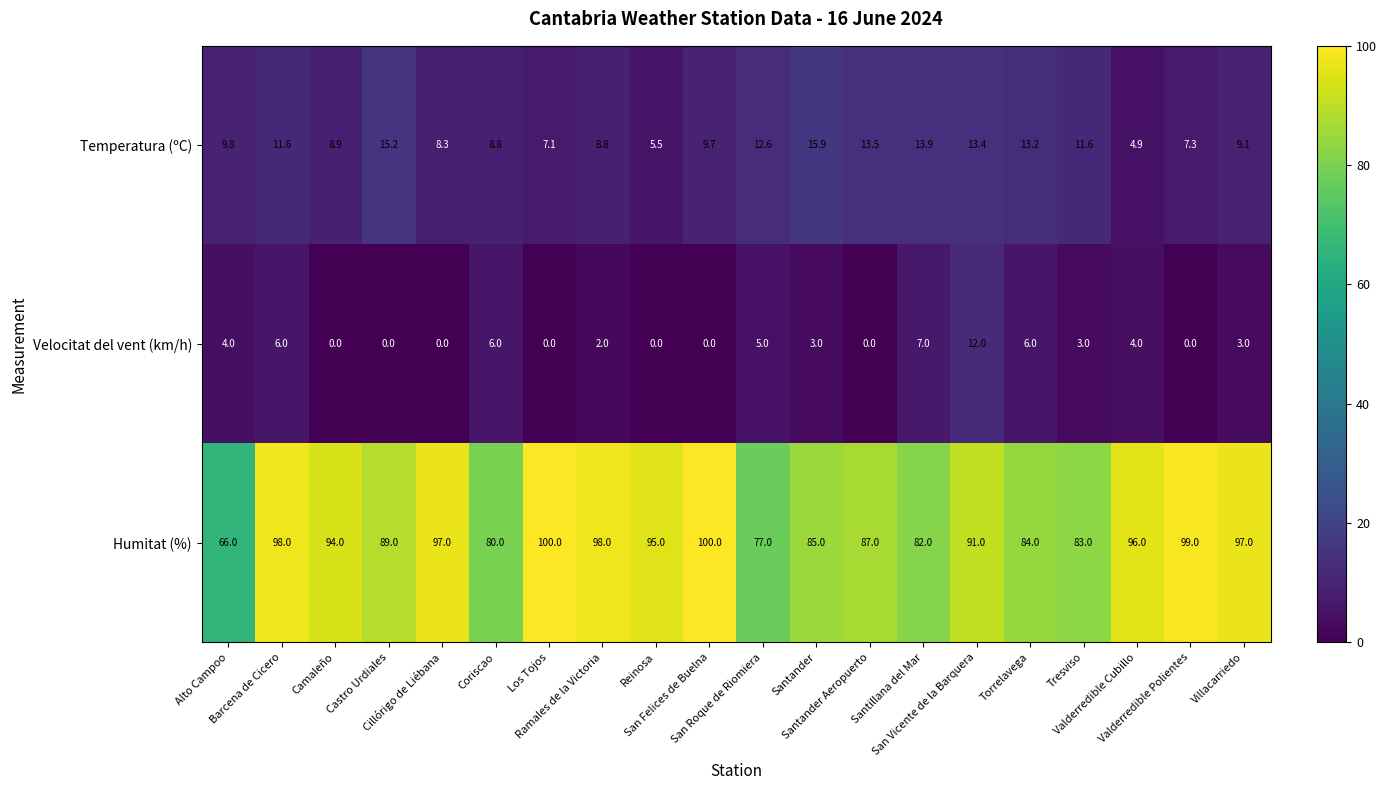

List the series in order of their peak value, highest first.

Humitat (%), Temperatura (ºC), Velocitat del vent (km/h)